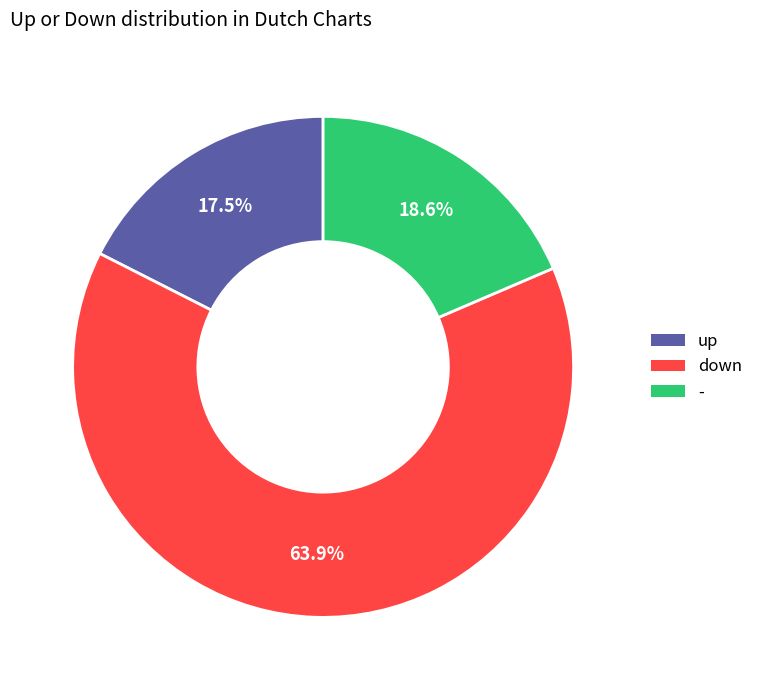

What is the ratio of the value at down to the value at -?

3.4